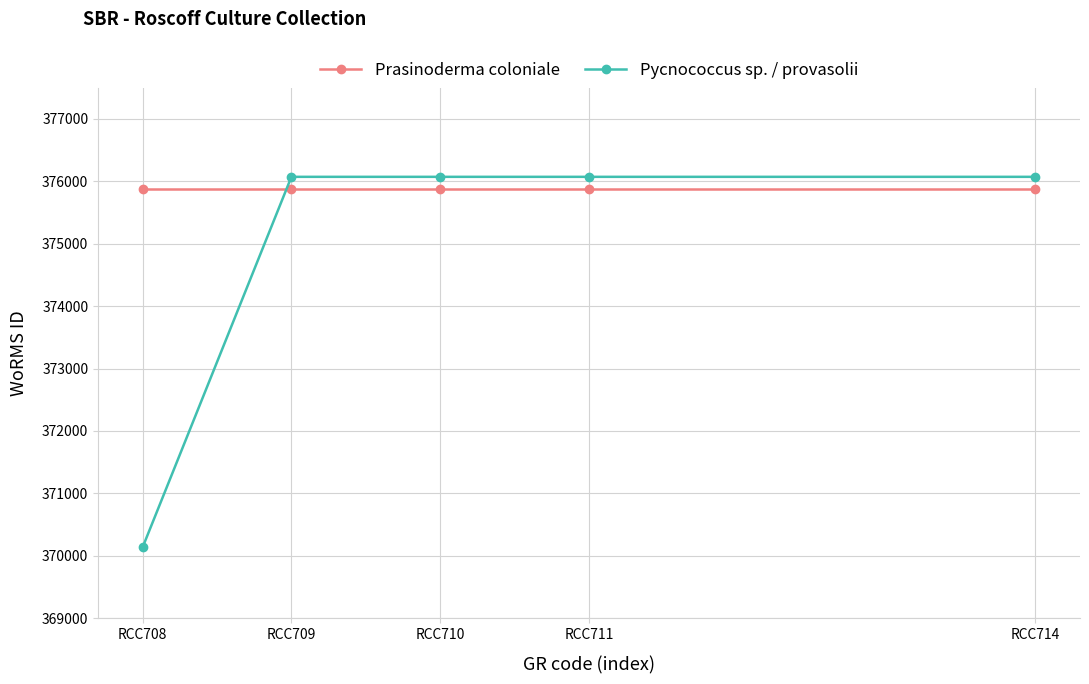

True or false: Prasinoderma coloniale has more than 2 points higher than both neighbors.

False